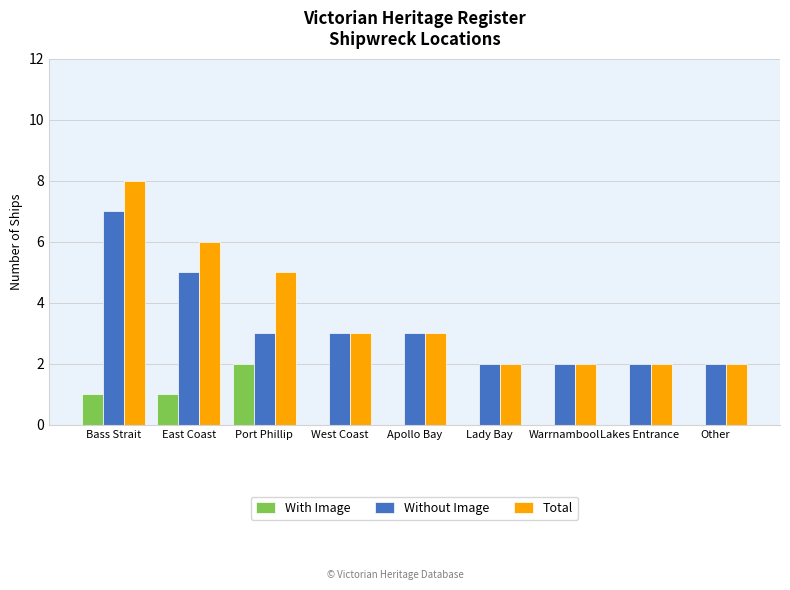

The Total series shows 6 at East Coast. True or false?

True